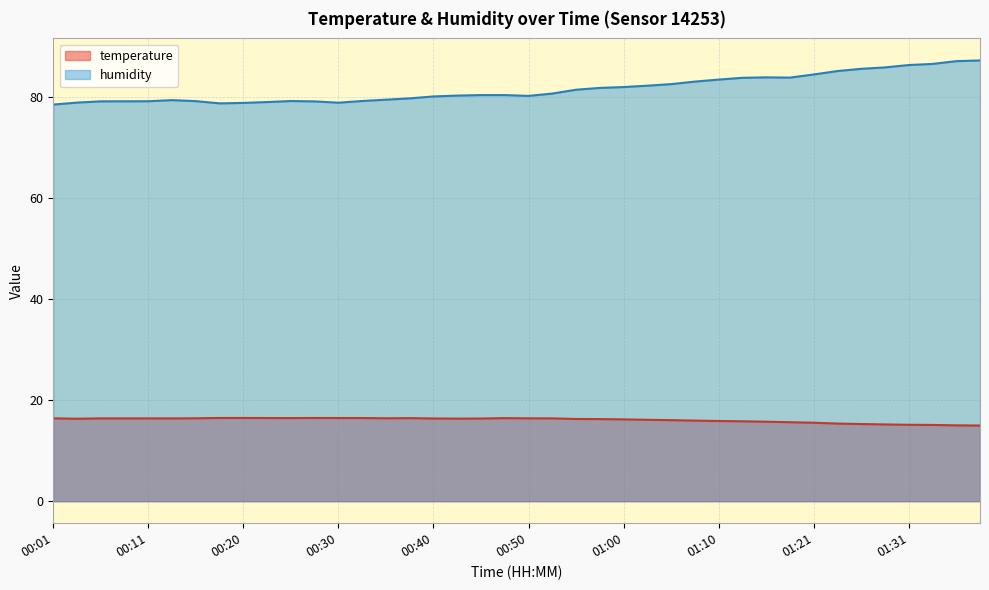

Is it true that temperature equals 8.4 at 01:26?

False